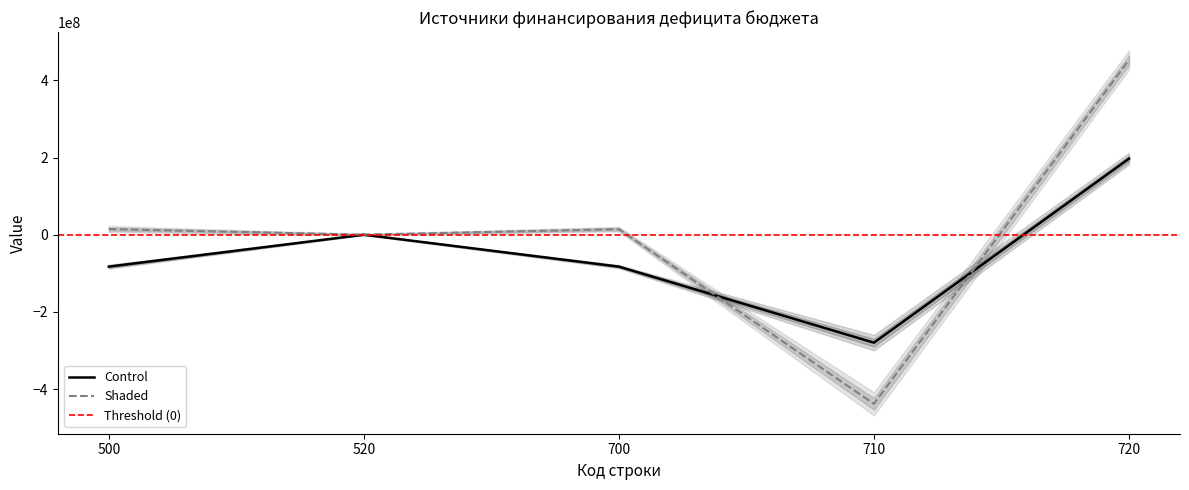

Is it true that Control equals 192421541.9 at 520?

False